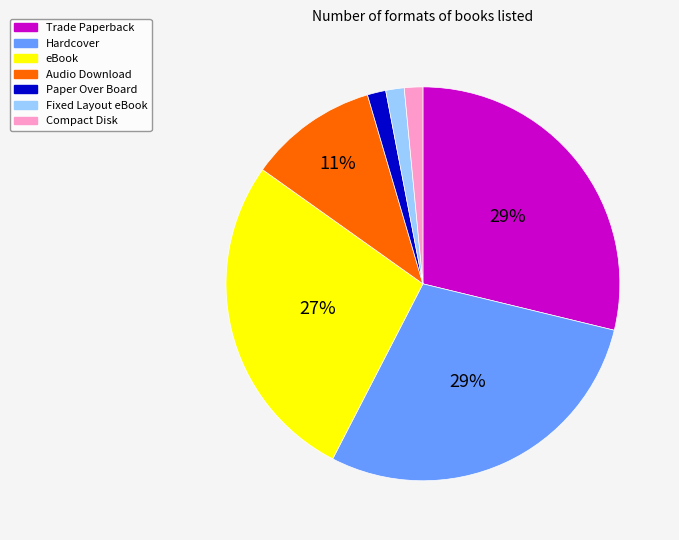

Between Audio Download and Trade Paperback, which is larger?

Trade Paperback